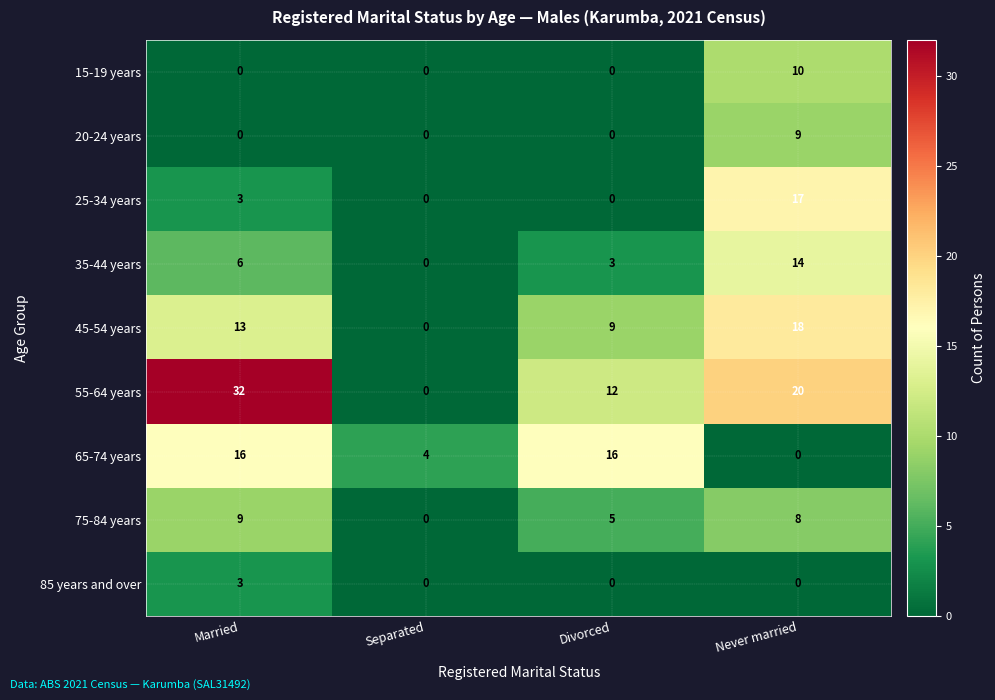

Which series has the largest total across all categories?

55-64 years